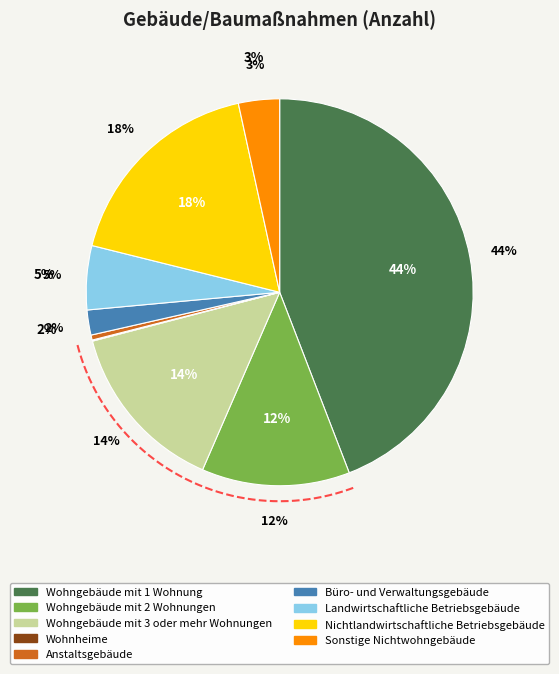

How many segments does this pie chart have?

9